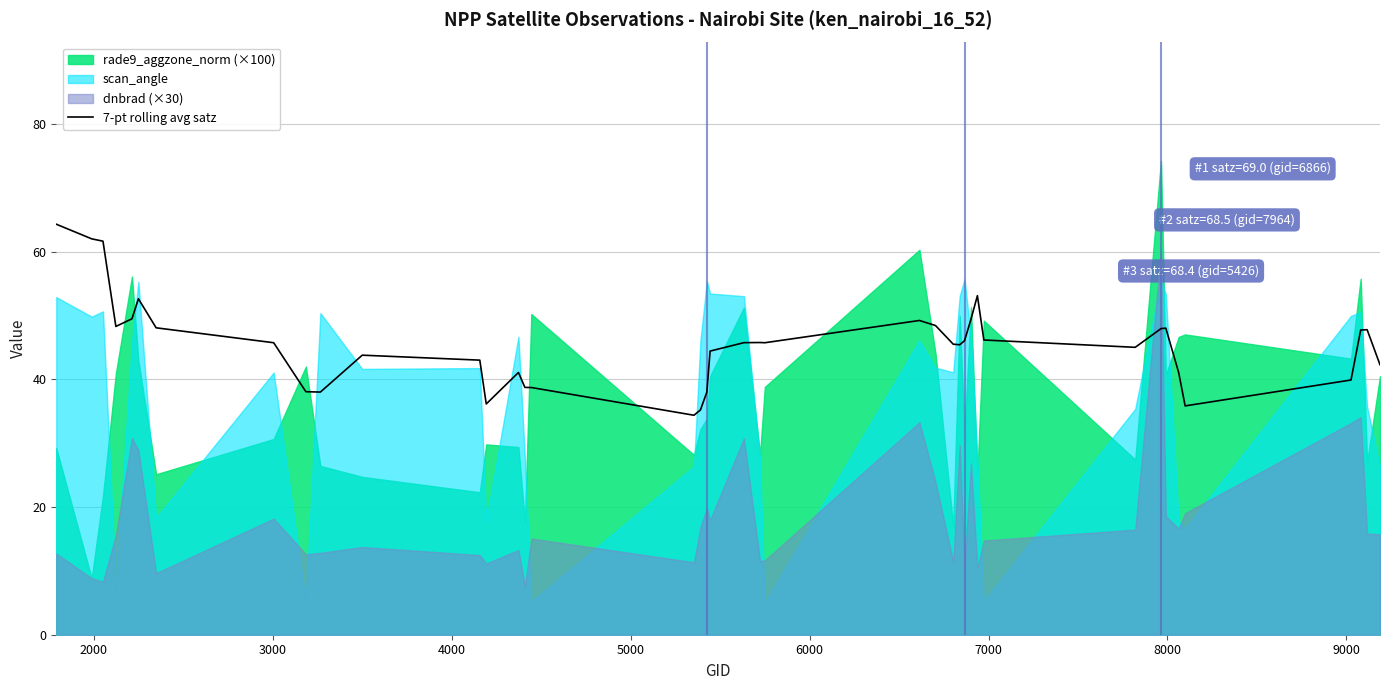

How many data points does each series have?

40